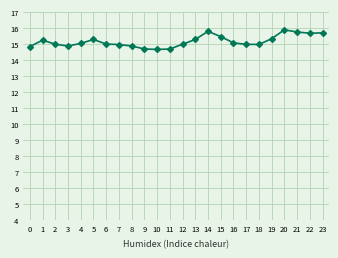

What is the difference between the maximum and second lowest values?

1.2